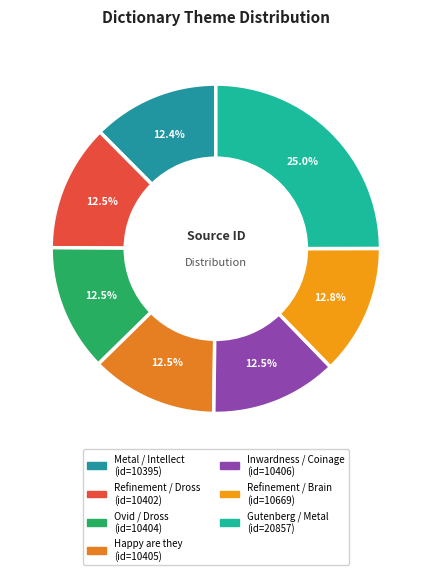

How much of the chart is everything except Metal / Intellect?

87.6%